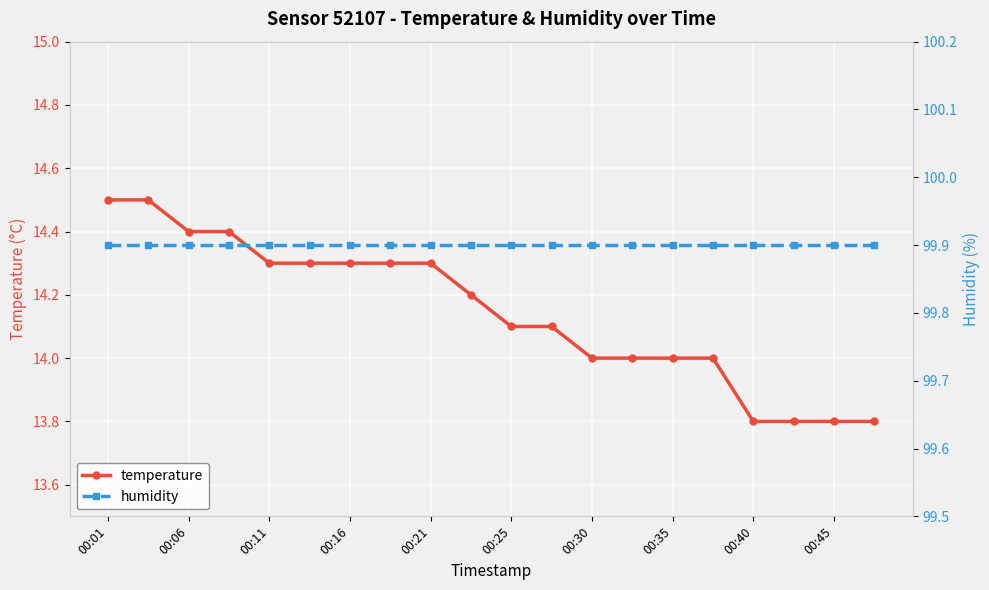

At which label does temperature reach its peak?

00:01